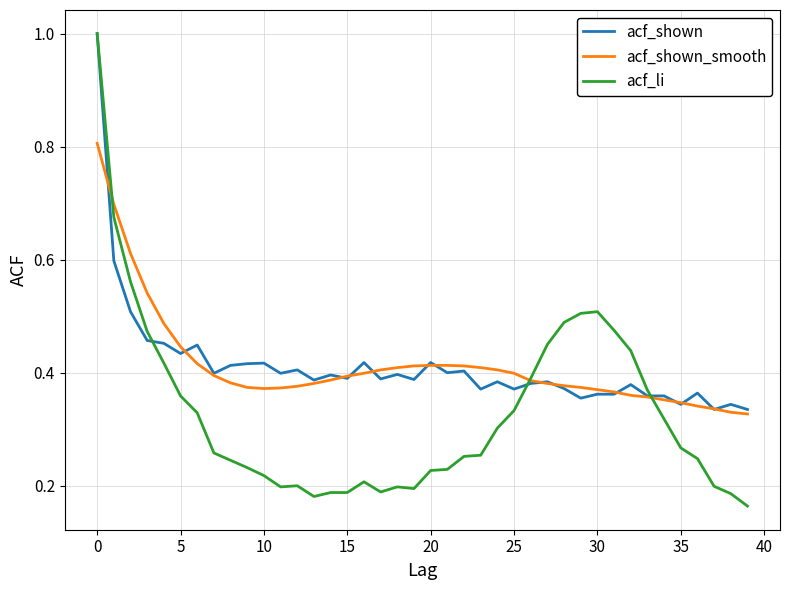

What is the maximum value for acf_shown_smooth?

0.8